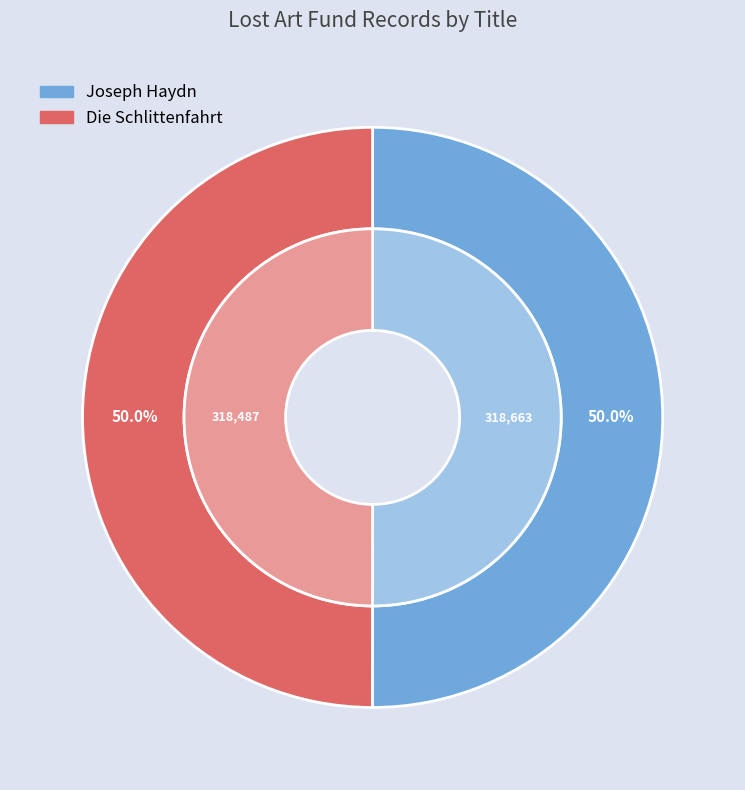

Count the number of slices in the pie.

2